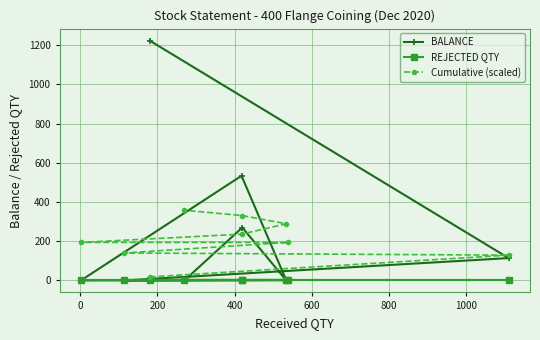

True or false: Cumulative (scaled) has more than 1 interior local peaks.

False